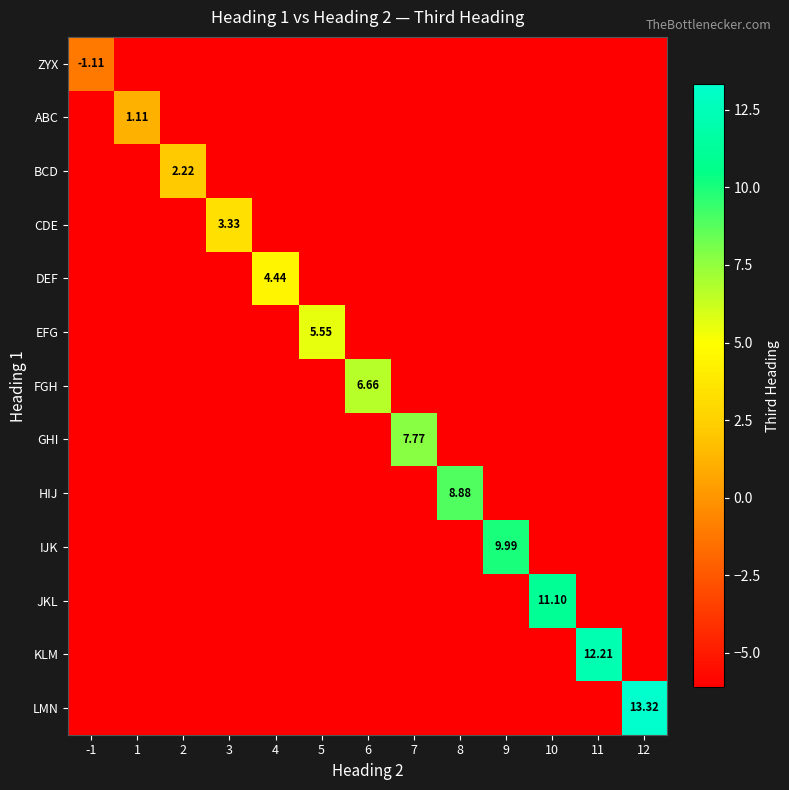

What is the greatest value displayed?

13.3